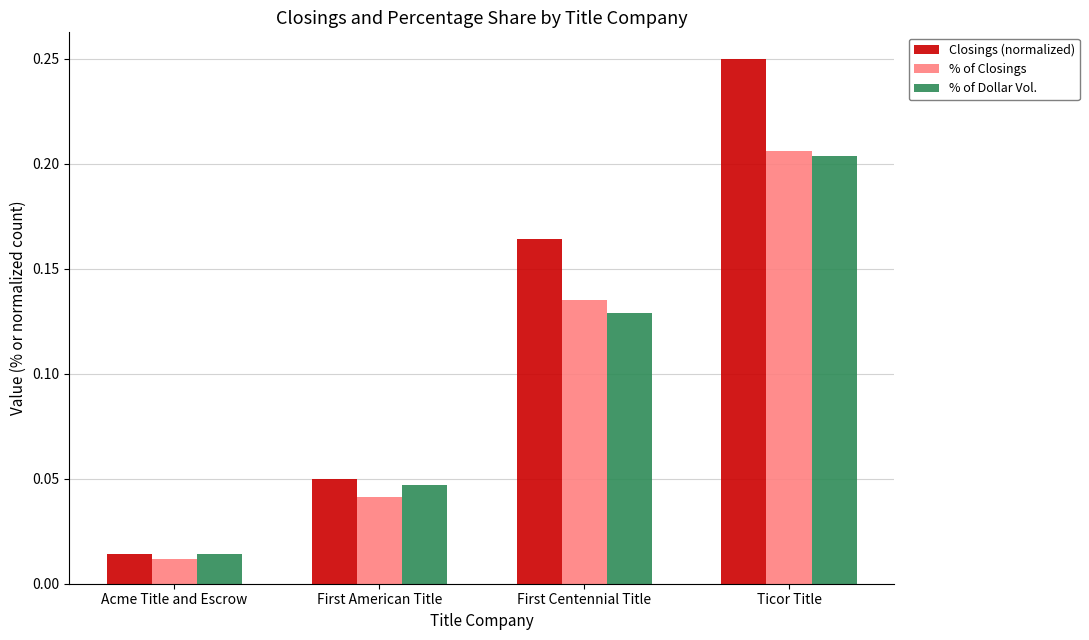

Rank the categories by Closings (normalized) value from highest to lowest.

Ticor Title, First Centennial Title, First American Title, Acme Title and Escrow